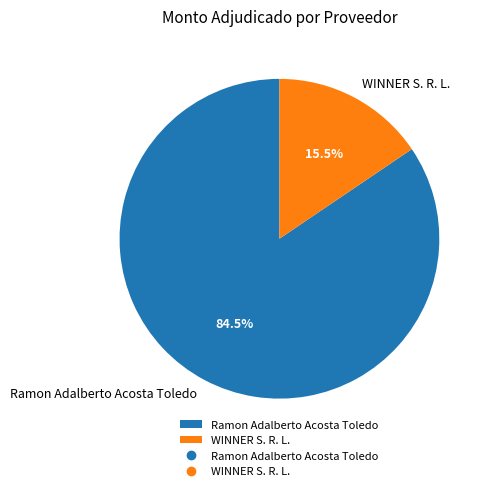

To the nearest percent, what is the difference between the largest and smallest slice percentages?

69%